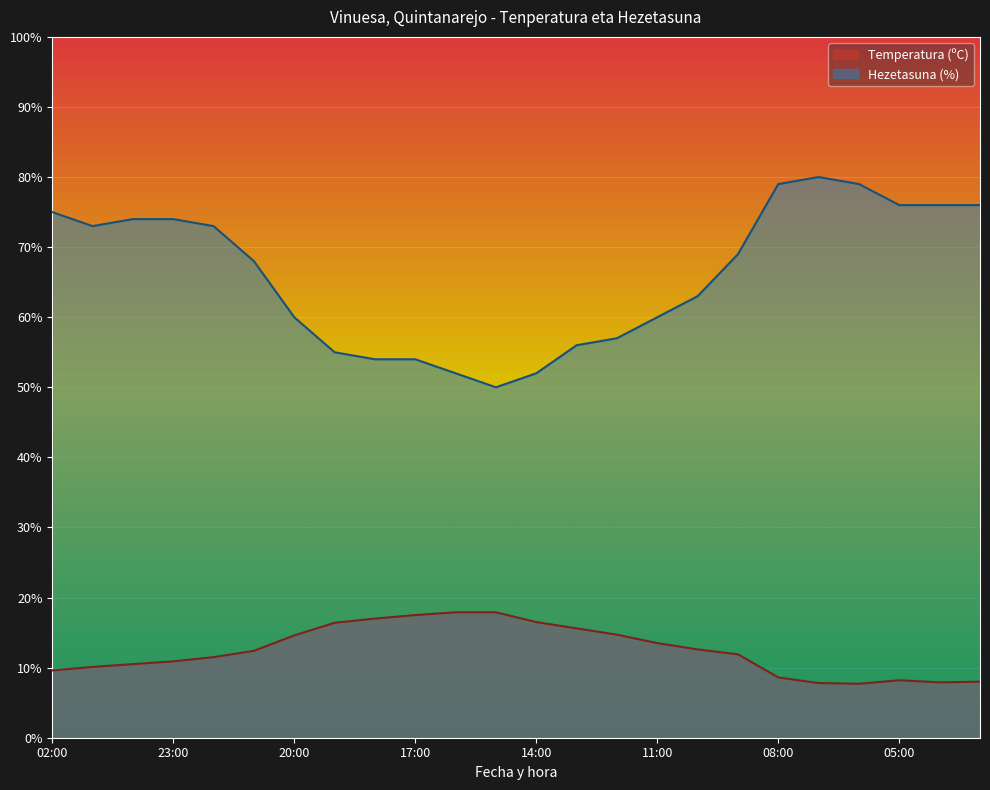

How many values in the Temperatura (ºC) series are below 12?

12